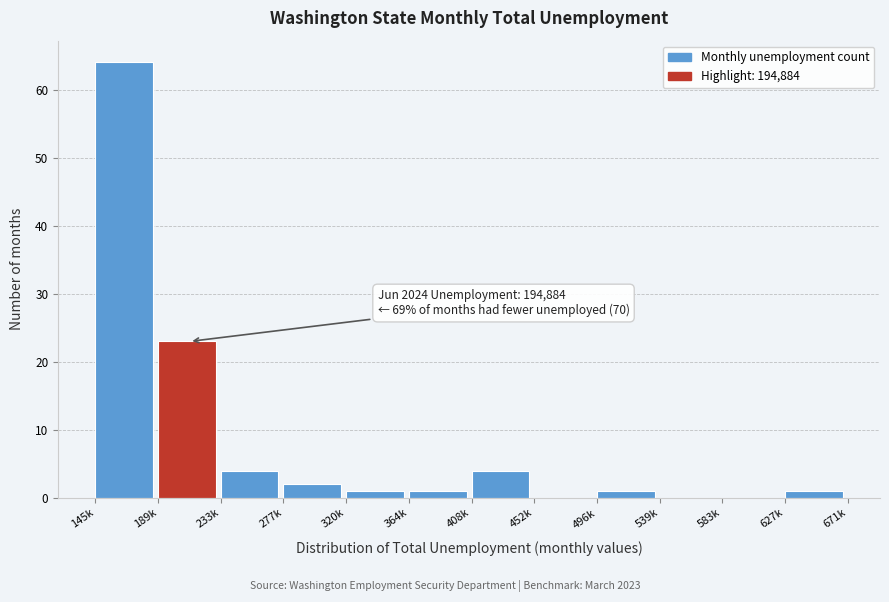

Reading right to left, transcribe all the data shown in this chart.

627k=1	583k=0	539k=0	496k=1	452k=0	408k=4	364k=1	320k=1	277k=2	233k=4	189k=23	145k=64